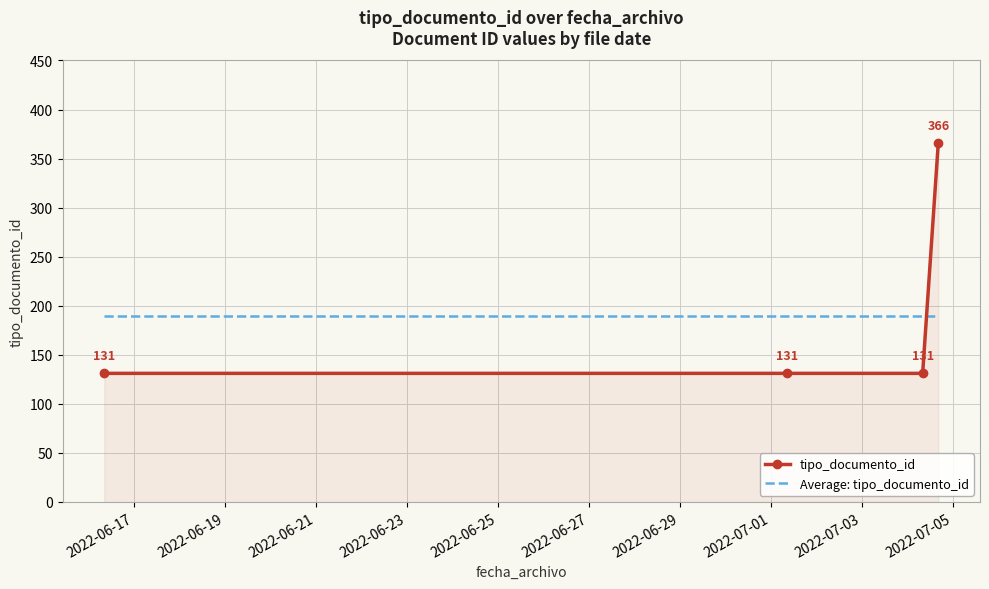

What is the difference between the maximum and minimum values in the tipo_documento_id series?

235.0